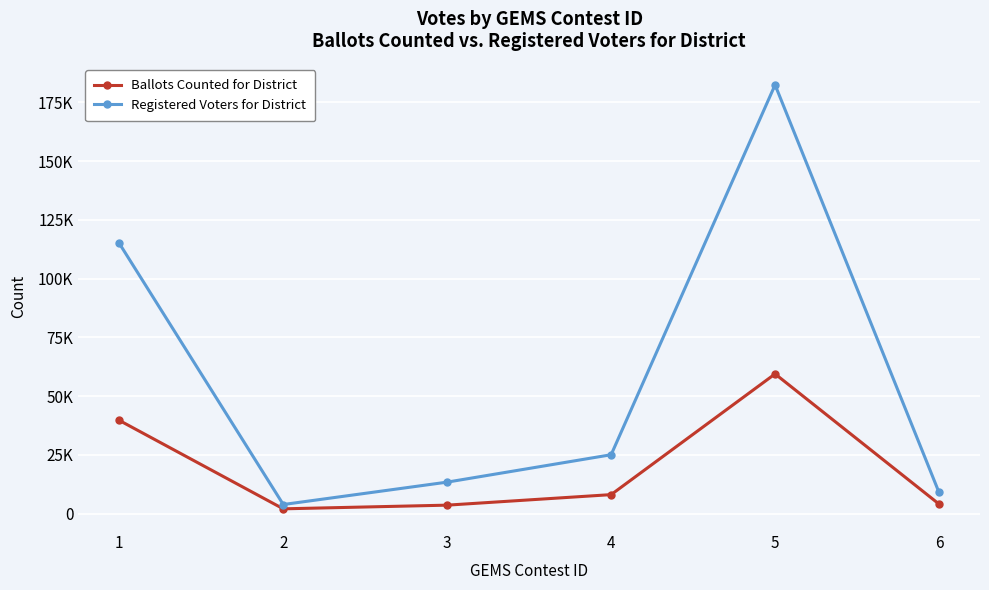

Where does the Registered Voters for District series first go above 25035?

1